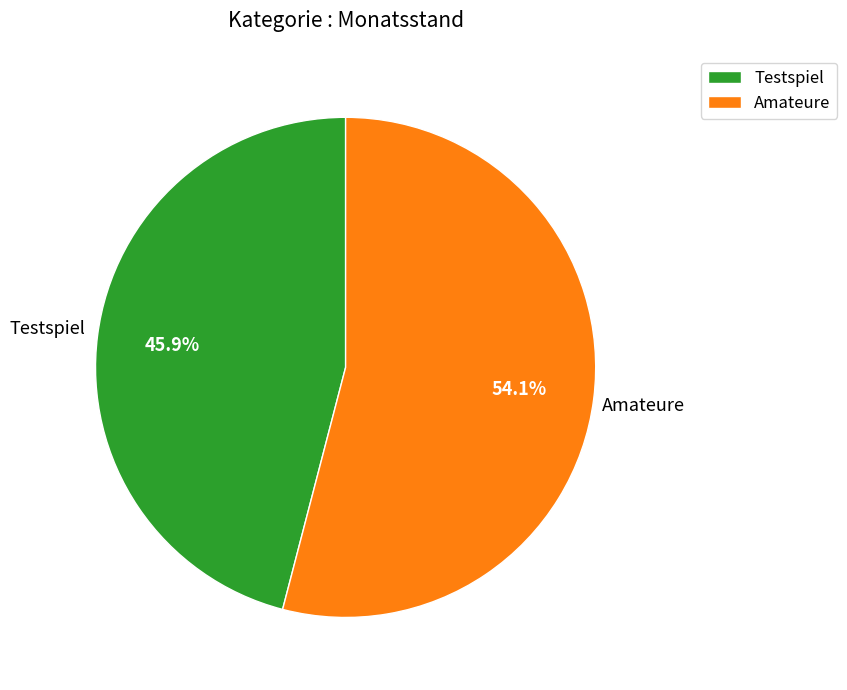

Between Amateure and Testspiel, which is larger?

Amateure